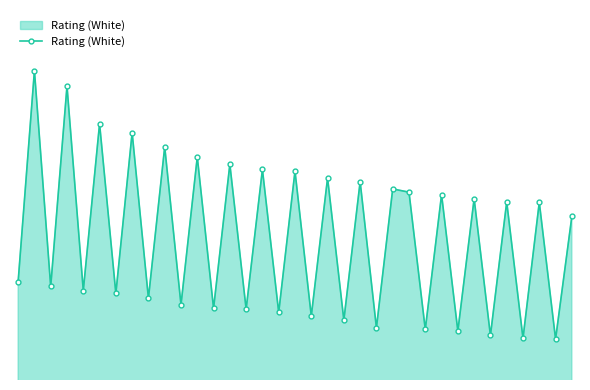

At which label is the value closest to 2132?

32